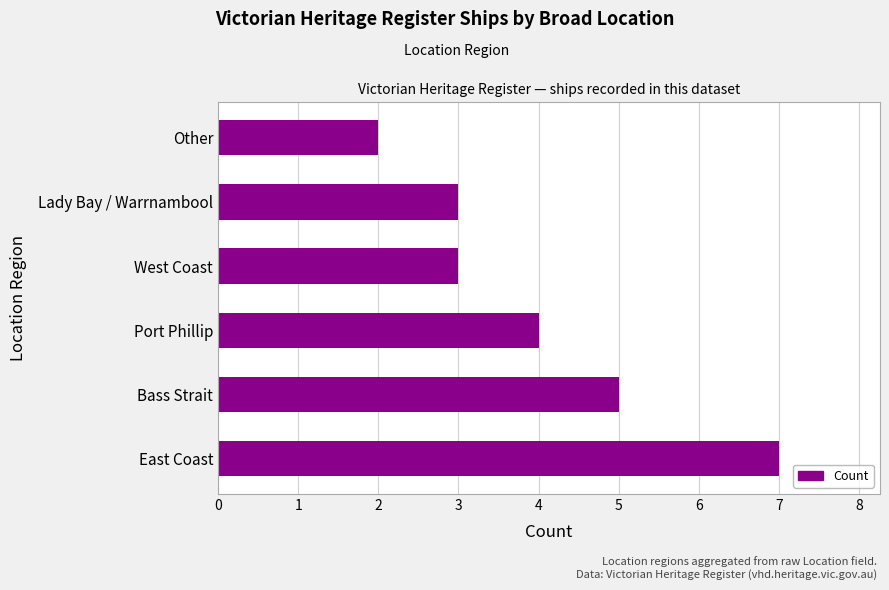

Reading top to bottom, extract all data points from this chart.

2	3	3	4	5	7